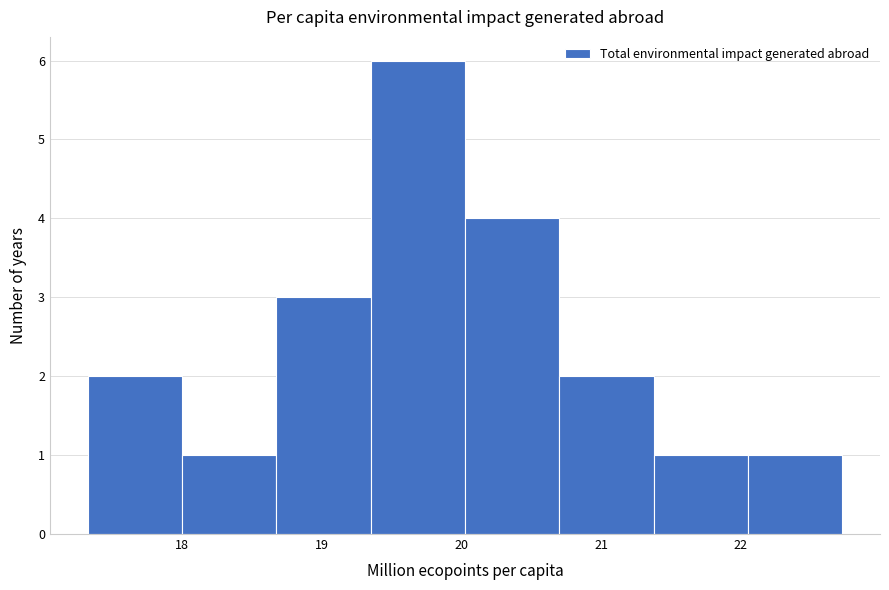

Reading left to right, list every bar in this chart as the range it spans on the x-axis followed by its height. Neither the bar edges nor the heights are printed on the chart, so give them approximately, as read against the axes.

17.3 to 18.0: 2
18.0 to 18.7: 1
18.7 to 19.4: 3
19.4 to 20.0: 6
20.0 to 20.7: 4
20.7 to 21.4: 2
21.4 to 22.1: 1
22.1 to 22.7: 1